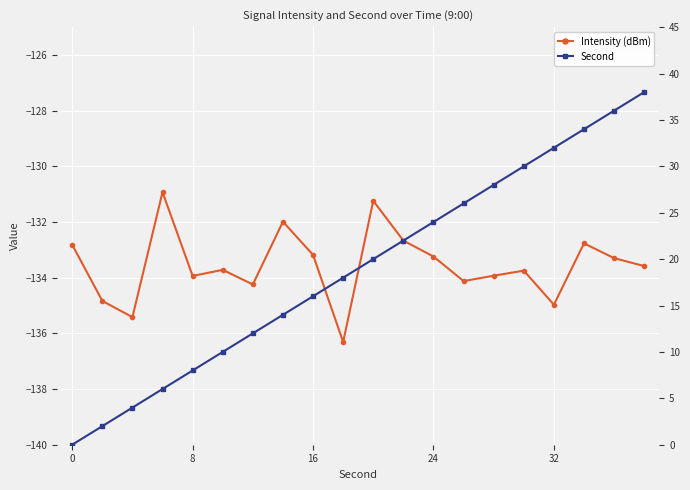

Rank the series by their maximum value, from highest to lowest.

Second, Intensity (dBm)